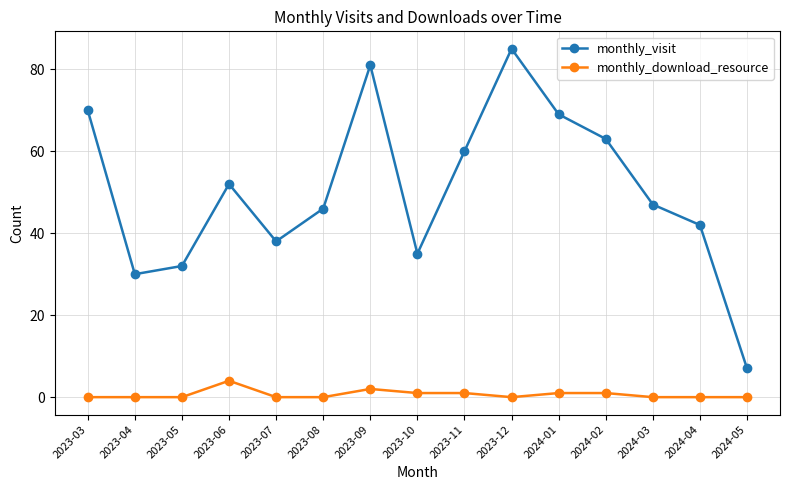

At which category is the sum across all series the highest?

2023-12